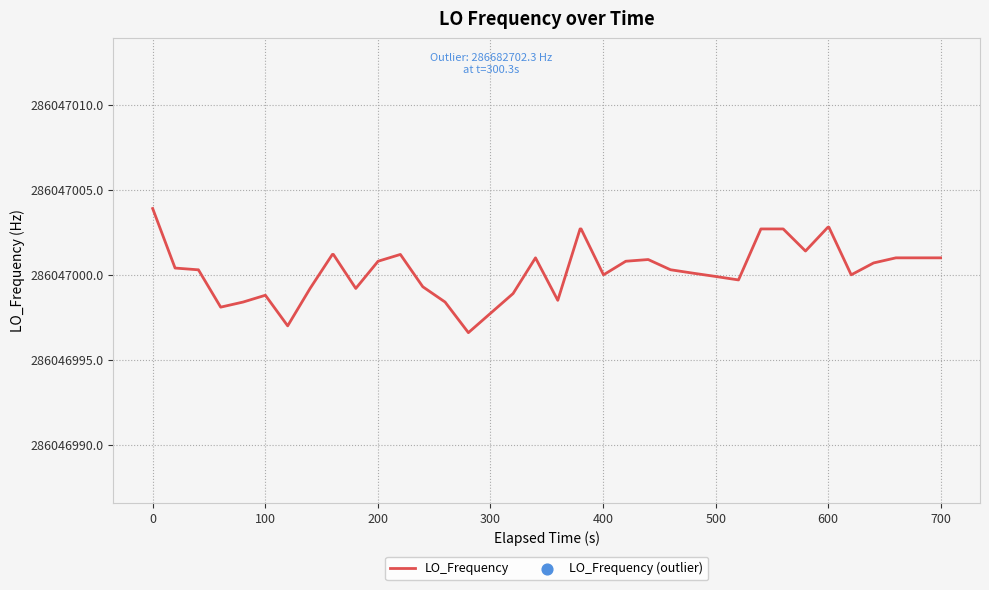

What is the change in value from 12 to 22?

+1.9